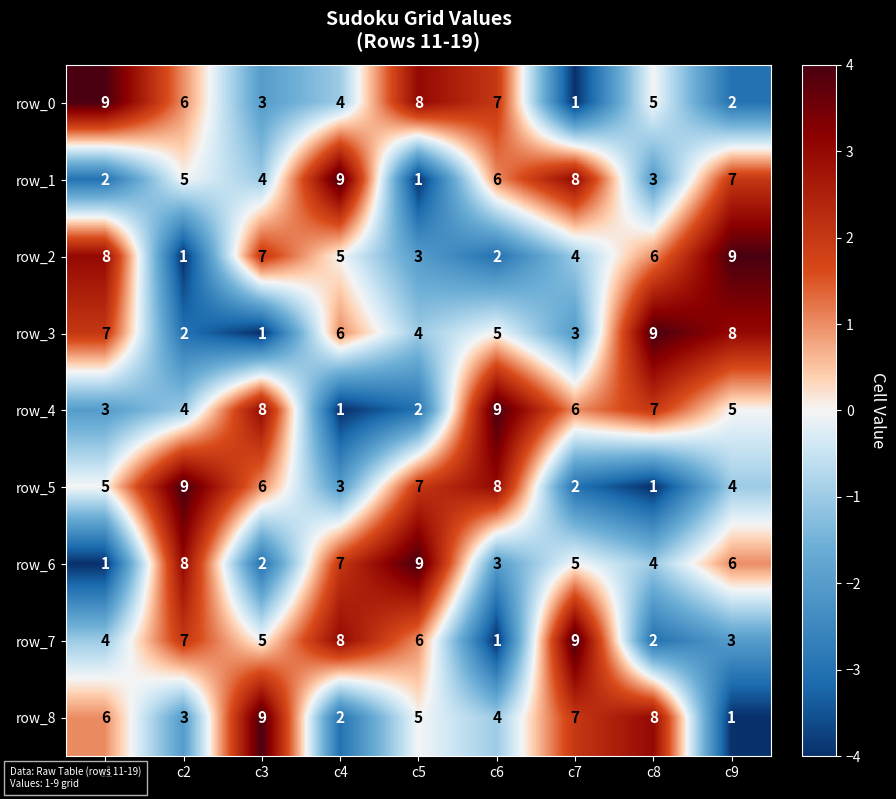

Rank the series at c7 from lowest to highest value.

row_0, row_5, row_3, row_2, row_6, row_4, row_8, row_1, row_7